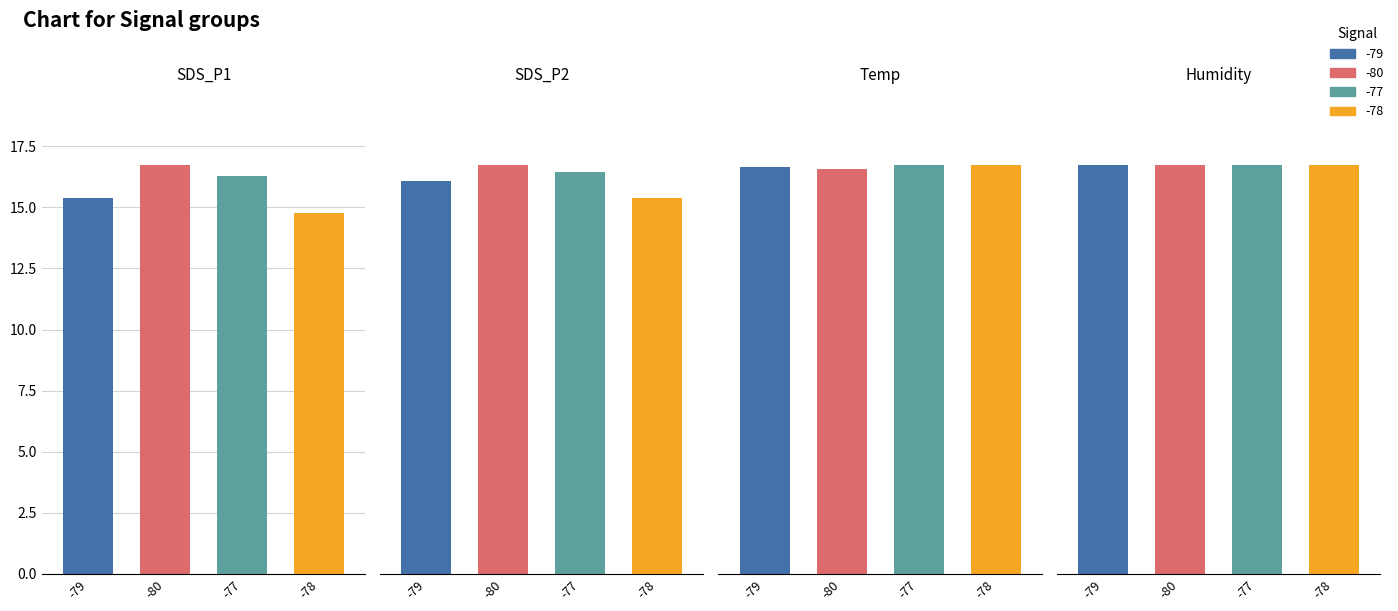

Which series has the widest spread of values?

SDS_P1